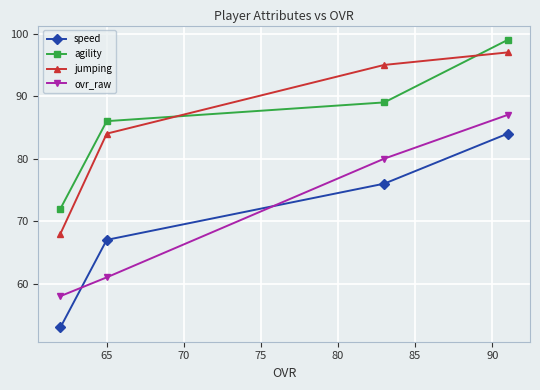

What is the value of the jumping point at the 1st from the left?

68